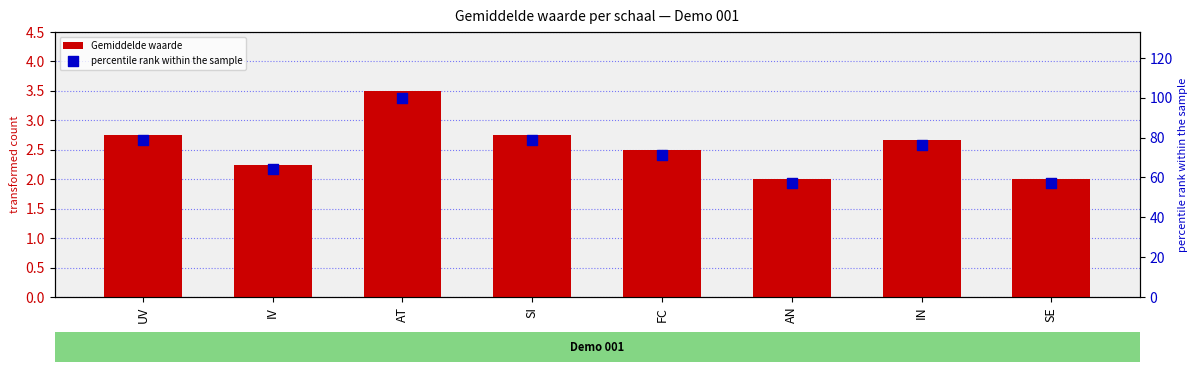

Is the value of Gemiddelde waarde at SE greater than the value of percentile rank within the sample at FC?

No